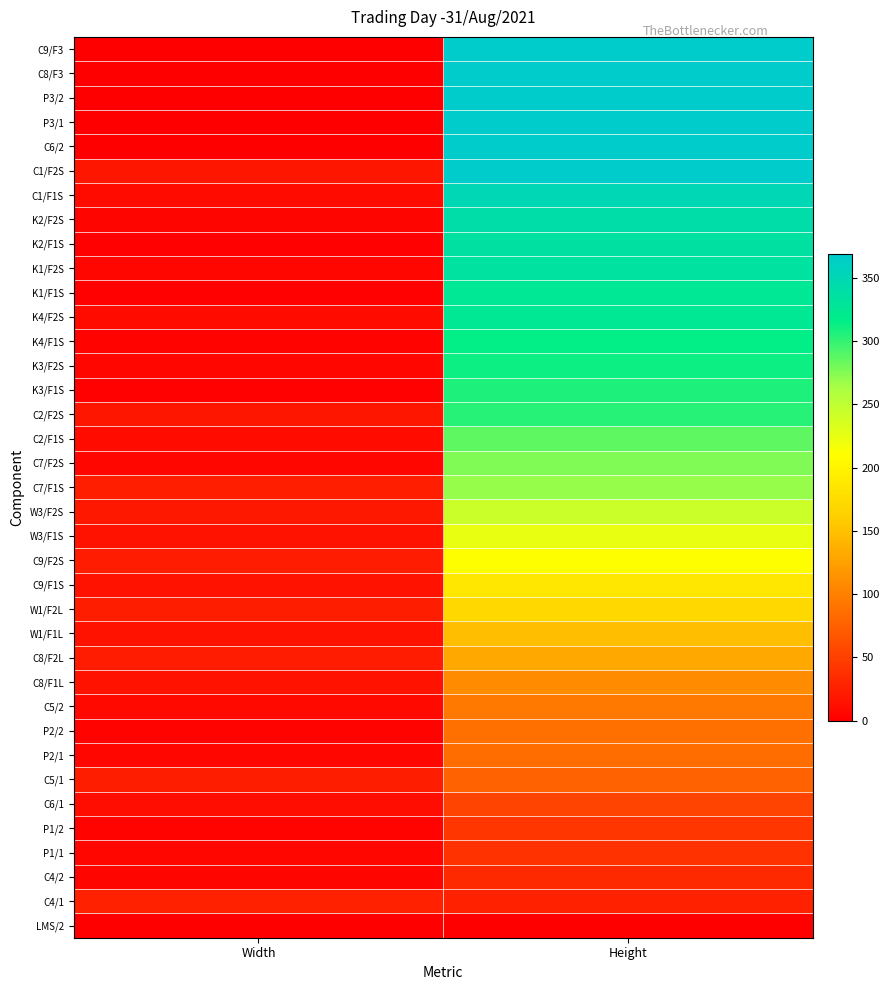

At which category does the chart reach its peak across all series?

Height